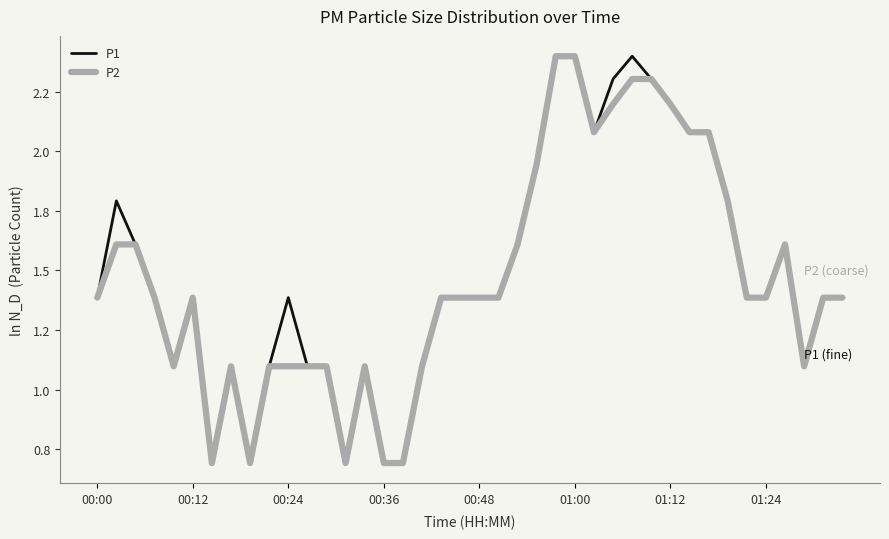

Where does the P1 series first go above 1?

00:00